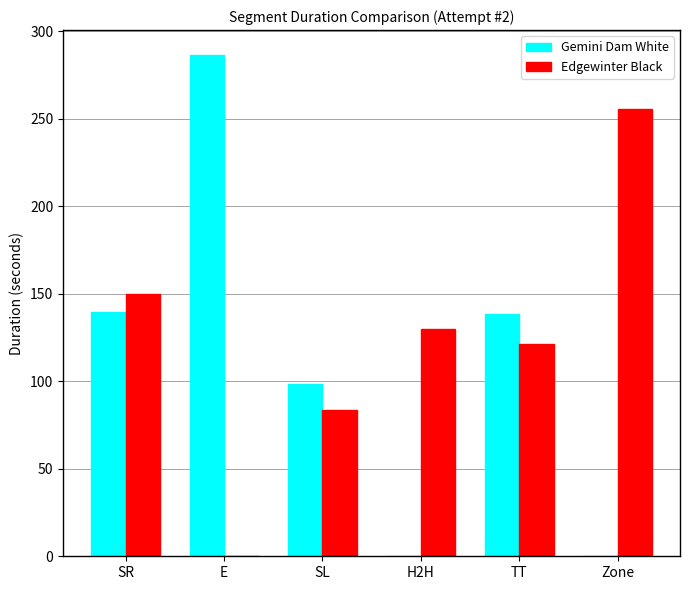

The value of Gemini Dam White at Zone is 0.0. True or false?

True